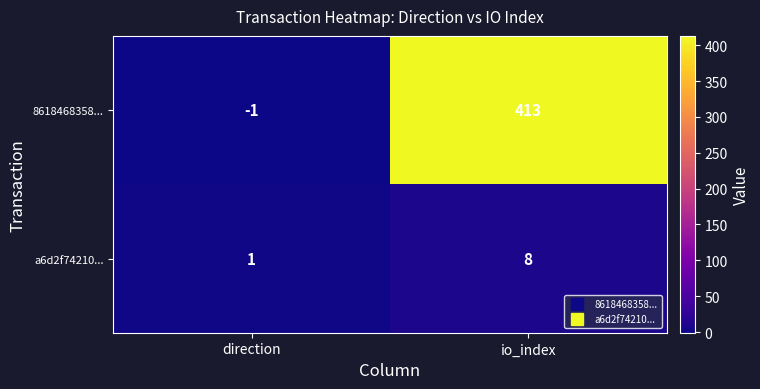

Is it true that a6d2f74210... equals 12 at io_index?

False